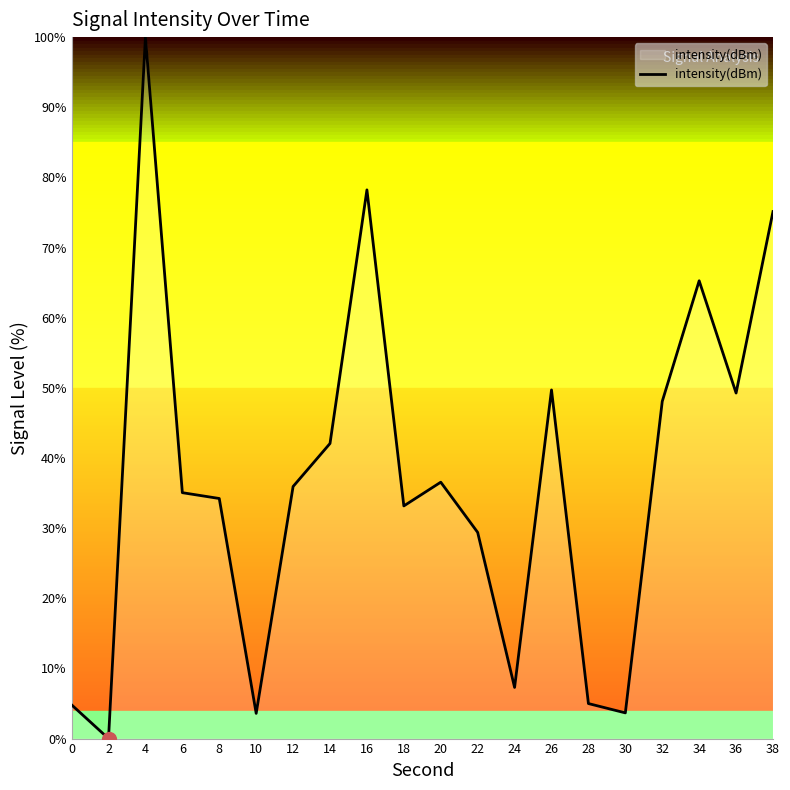

The chart shows a value of 42.1 at 14. True or false?

True